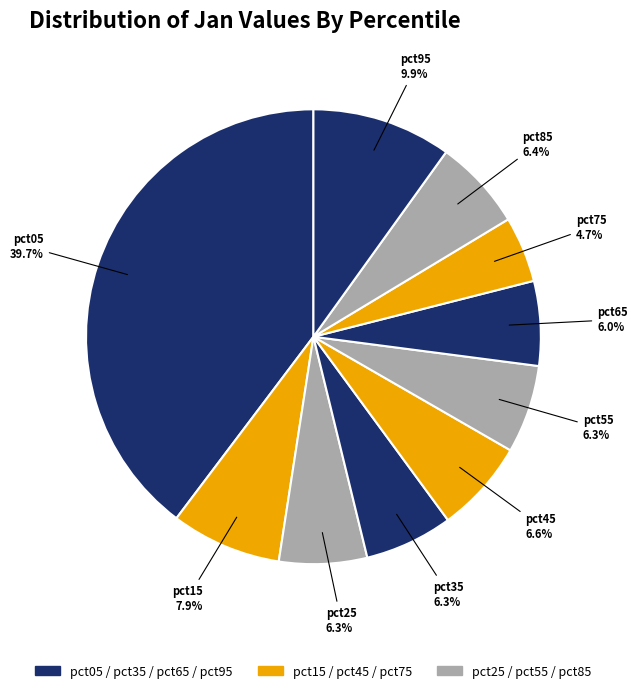

To the nearest percent, what portion does pct35 represent?

6%